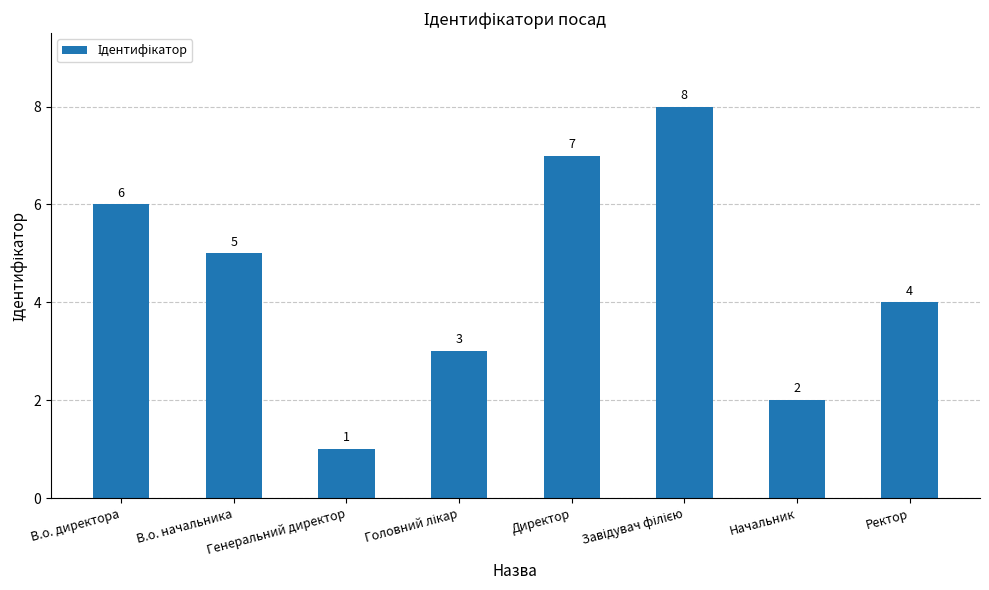

How many data points are less than 5?

4